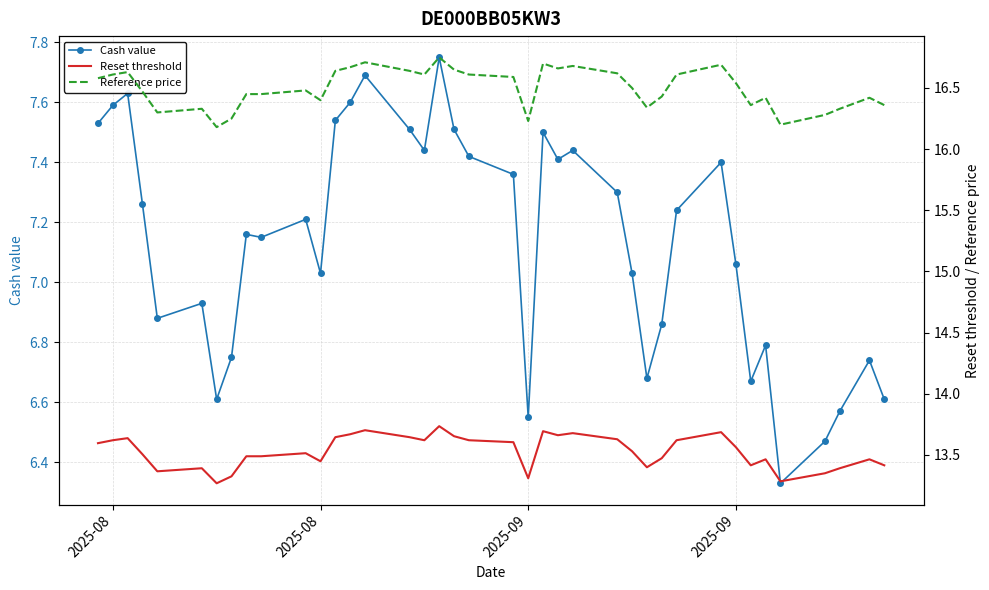

Which series changed the most between 2025-08 and 7?

Cash value